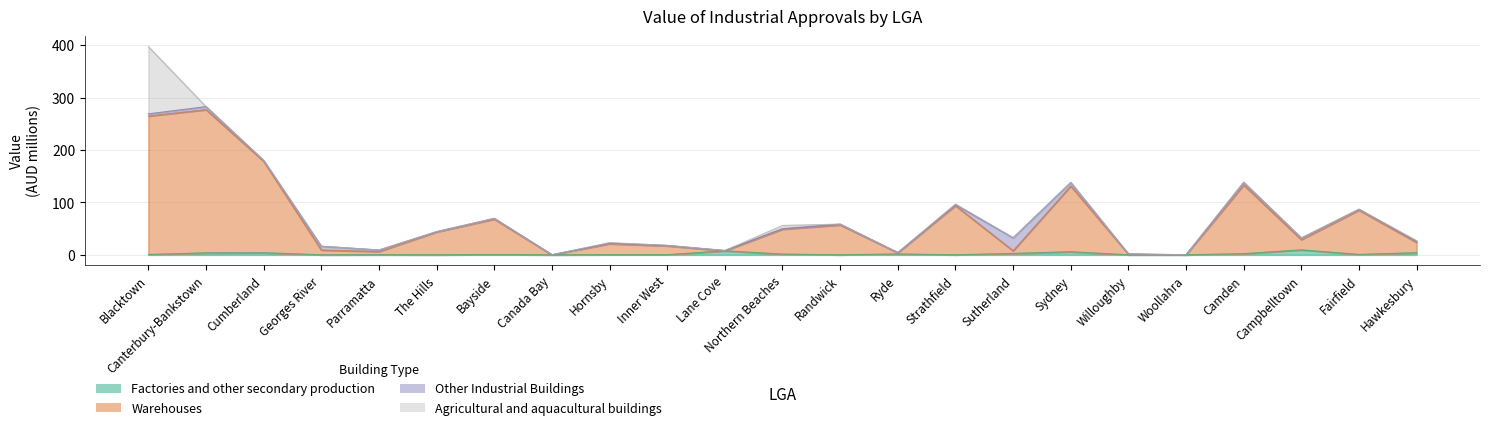

True or false: Factories and other secondary production and Warehouses intersect in this chart.

False